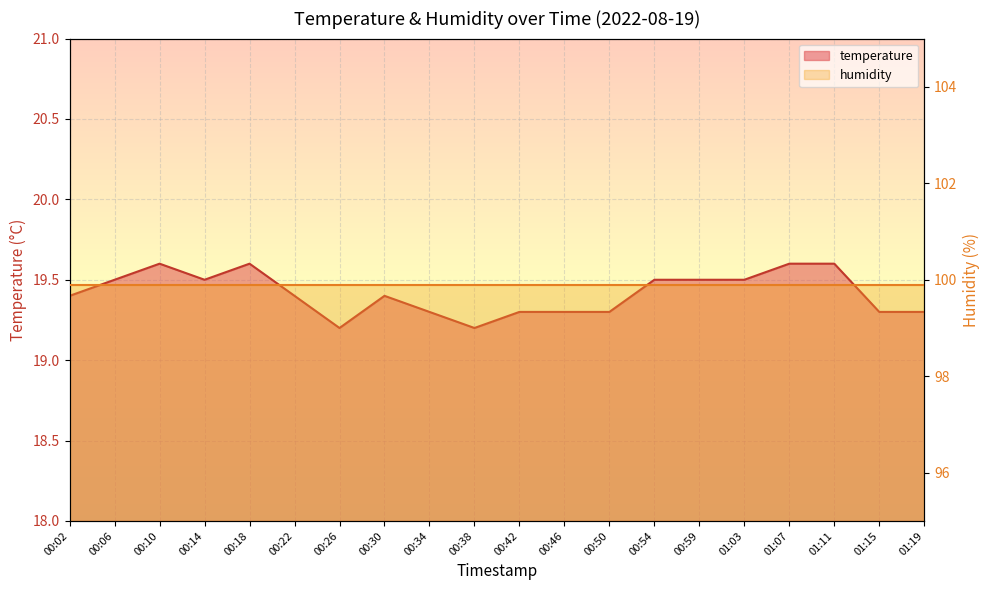

What is the label of the 7th point from the right?

00:54